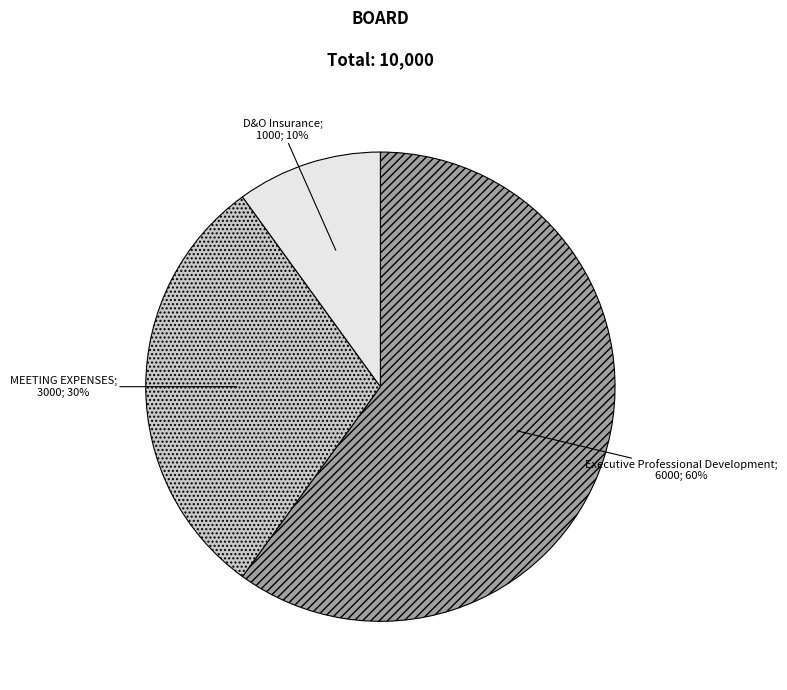

To the nearest percent, what is the average slice percentage?

33%